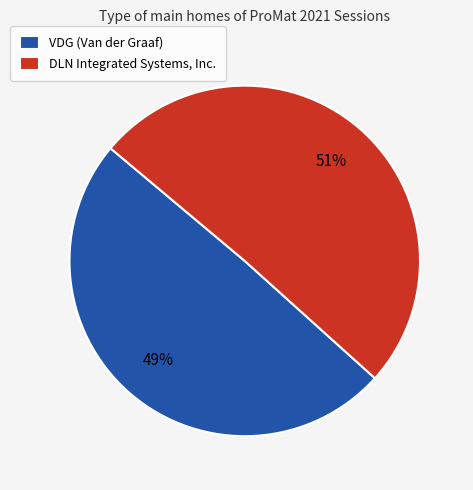

Which category has the smallest portion of the pie?

VDG (Van der Graaf)